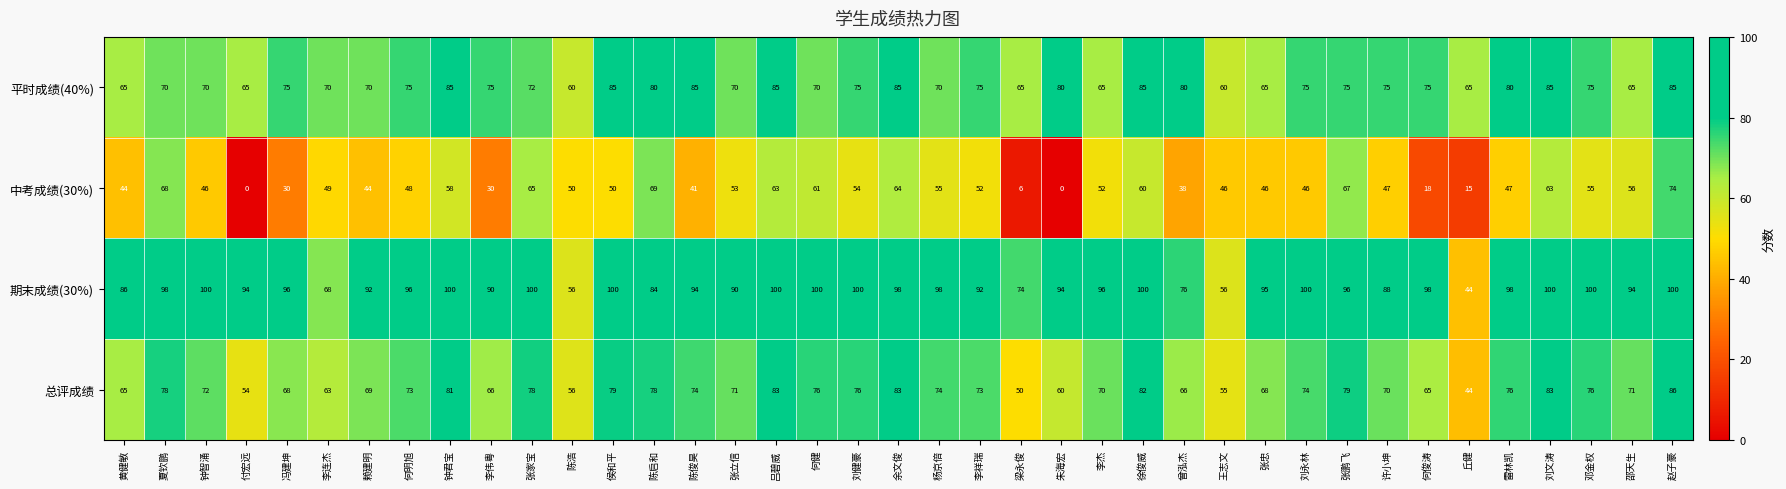

The 中考成绩(30%) series shows 67 at 张鹏飞. True or false?

True